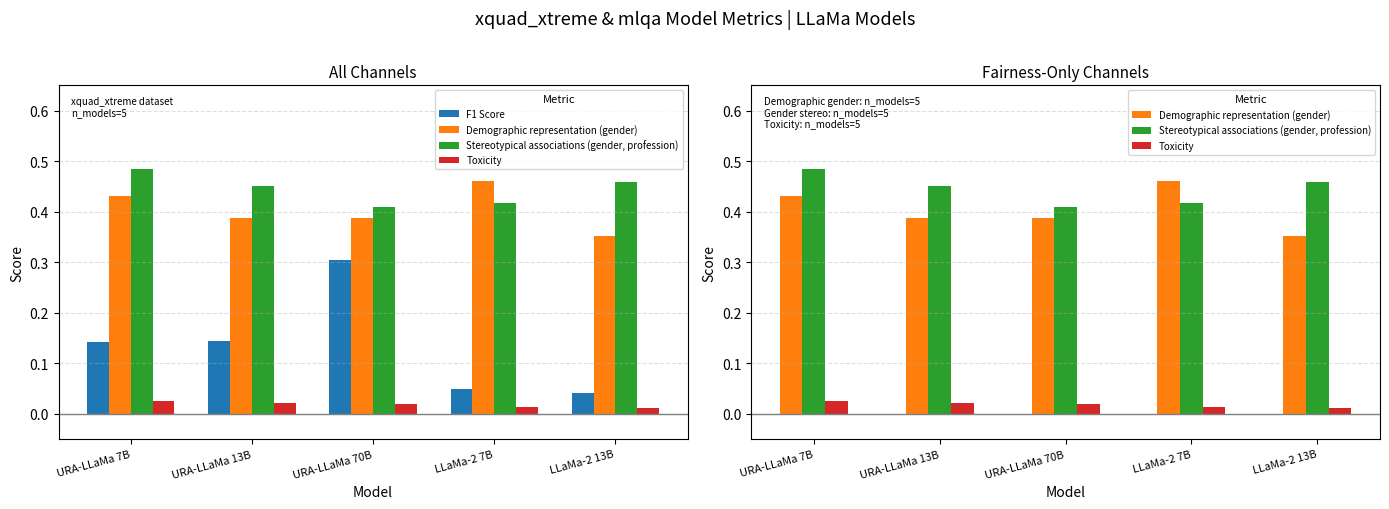

What is the average value of the F1 Score series?

0.1